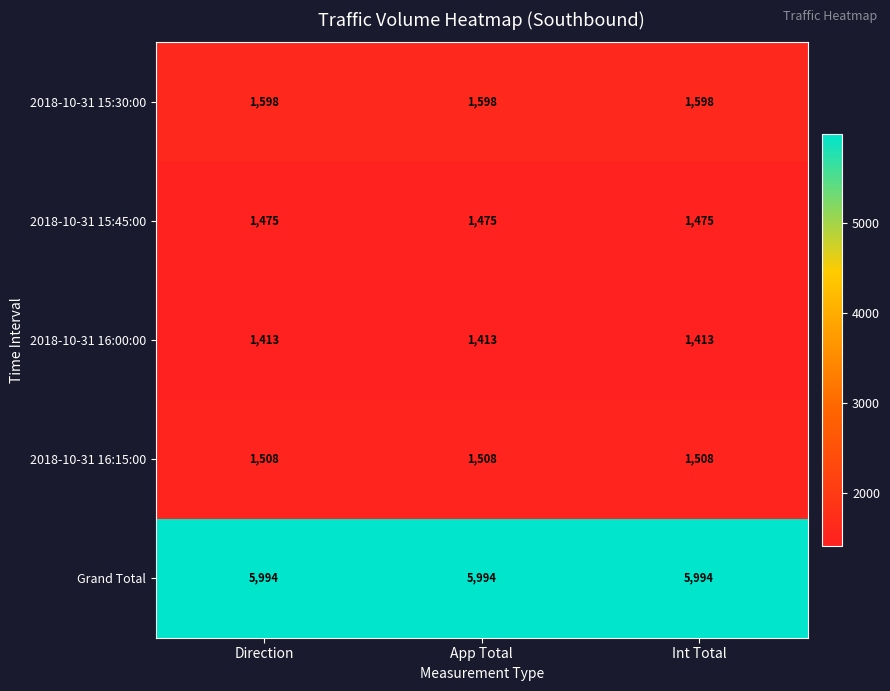

The value of Grand Total at Direction is 5994. True or false?

True